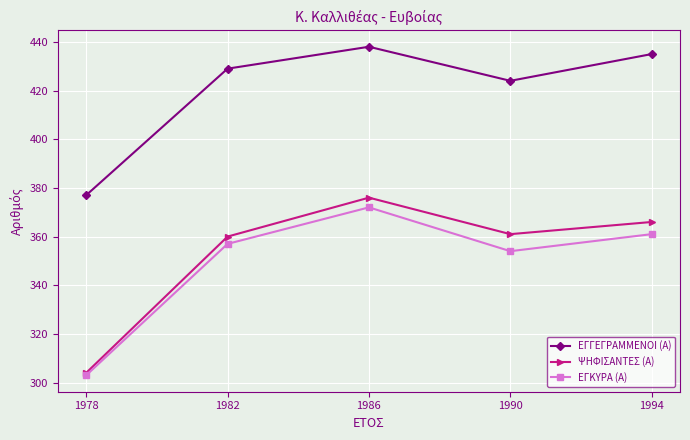

What is the greatest value displayed?

438